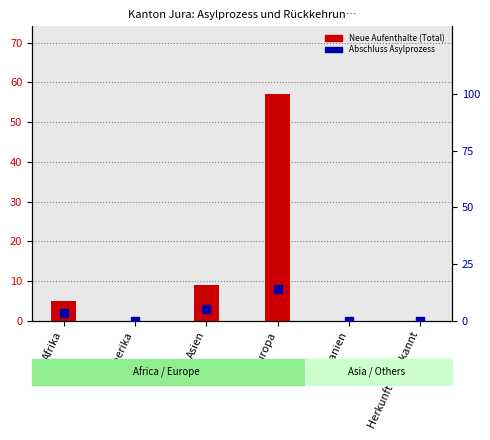

The Total (Neue Aufenthalte) series shows 0.0 at Ozeanien. True or false?

True